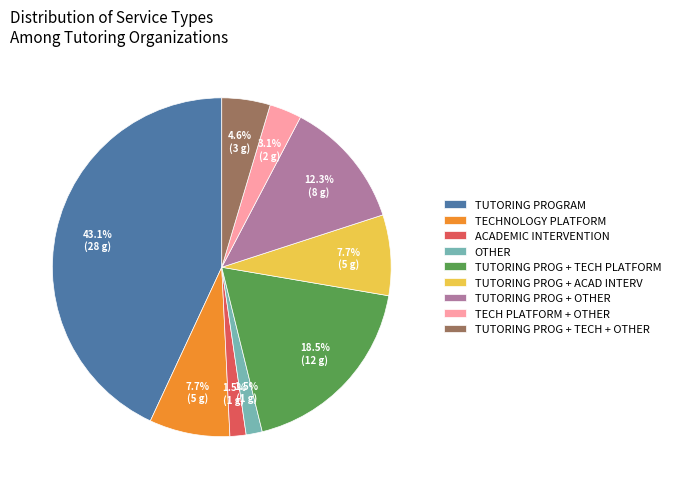

What is the largest slice in the pie chart?

TUTORING PROGRAM